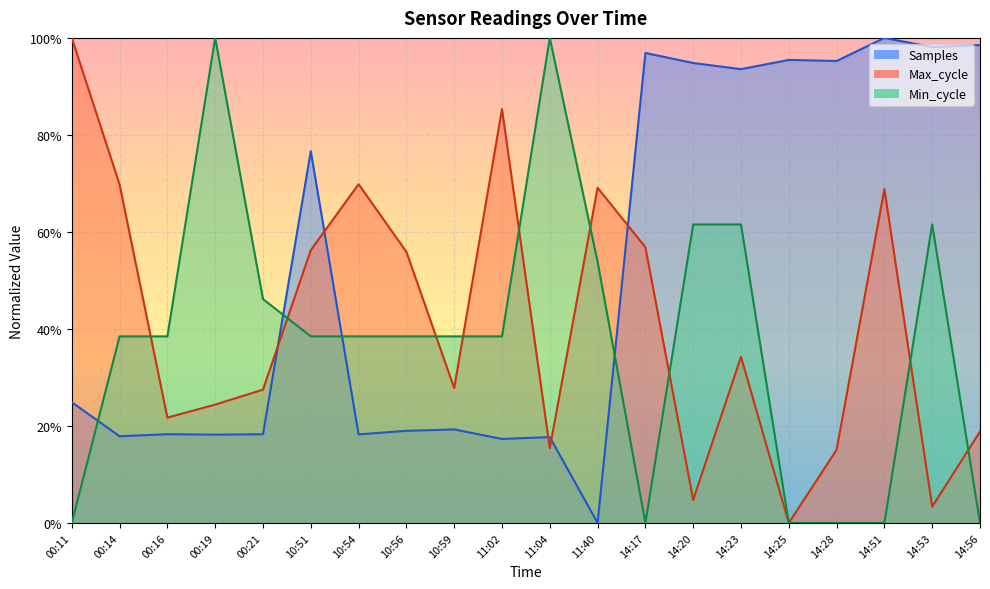

What is the approximate value of Min_cycle at 10:51?

0.4